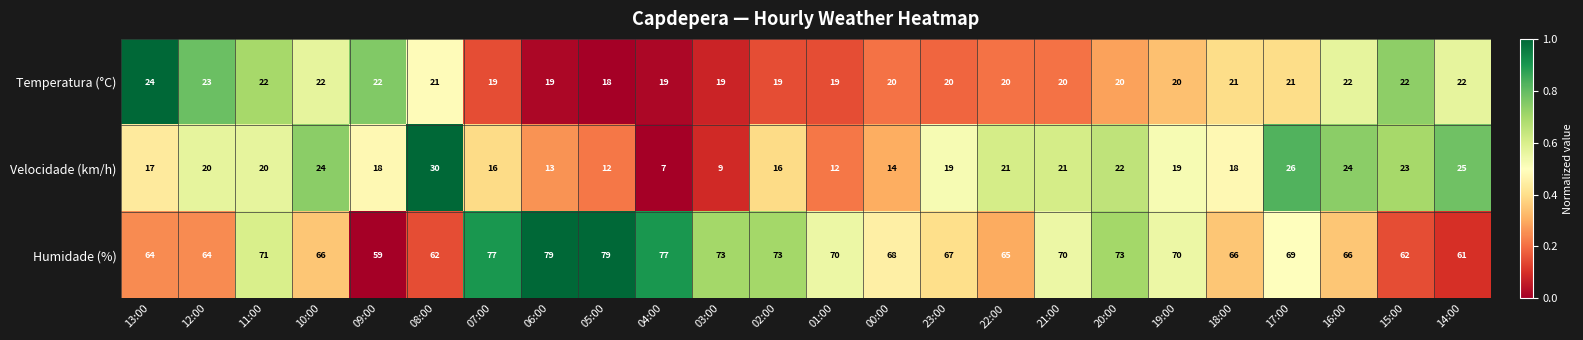

What is the difference between the highest and lowest values at 12:00?

44